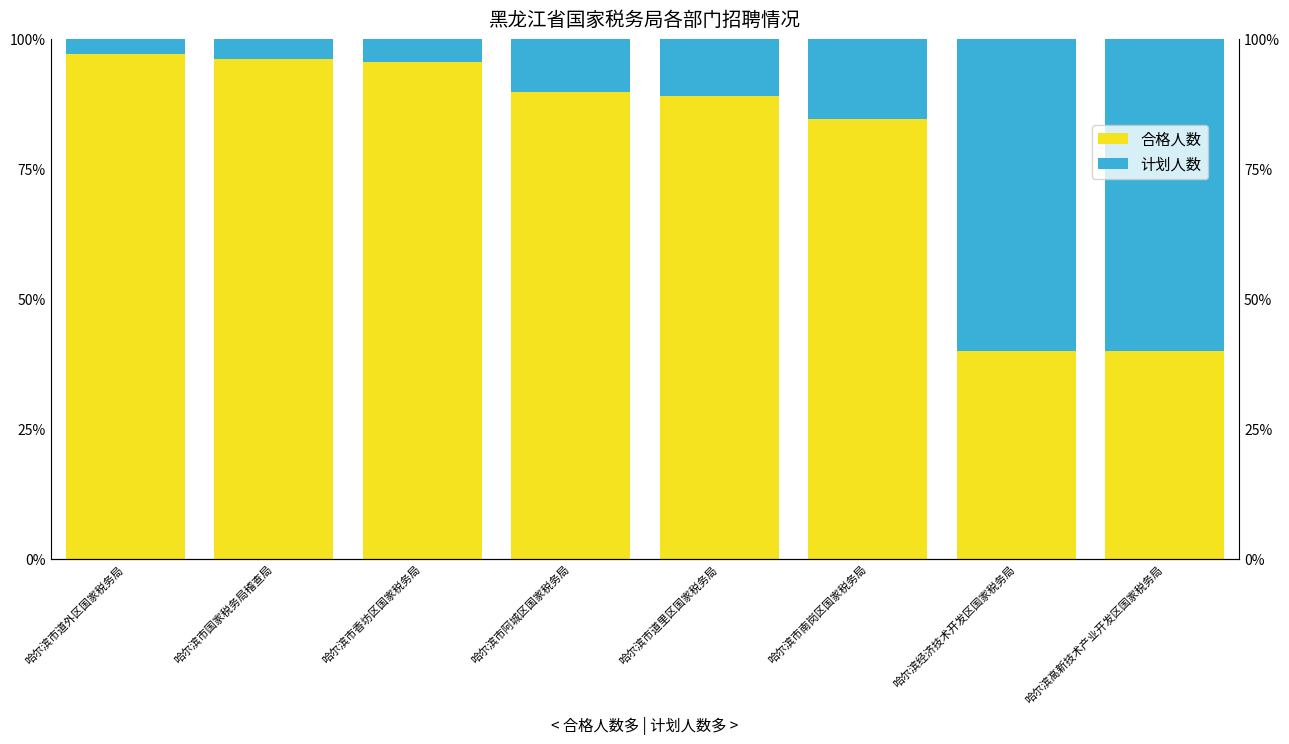

How many bars are there in each group?

2